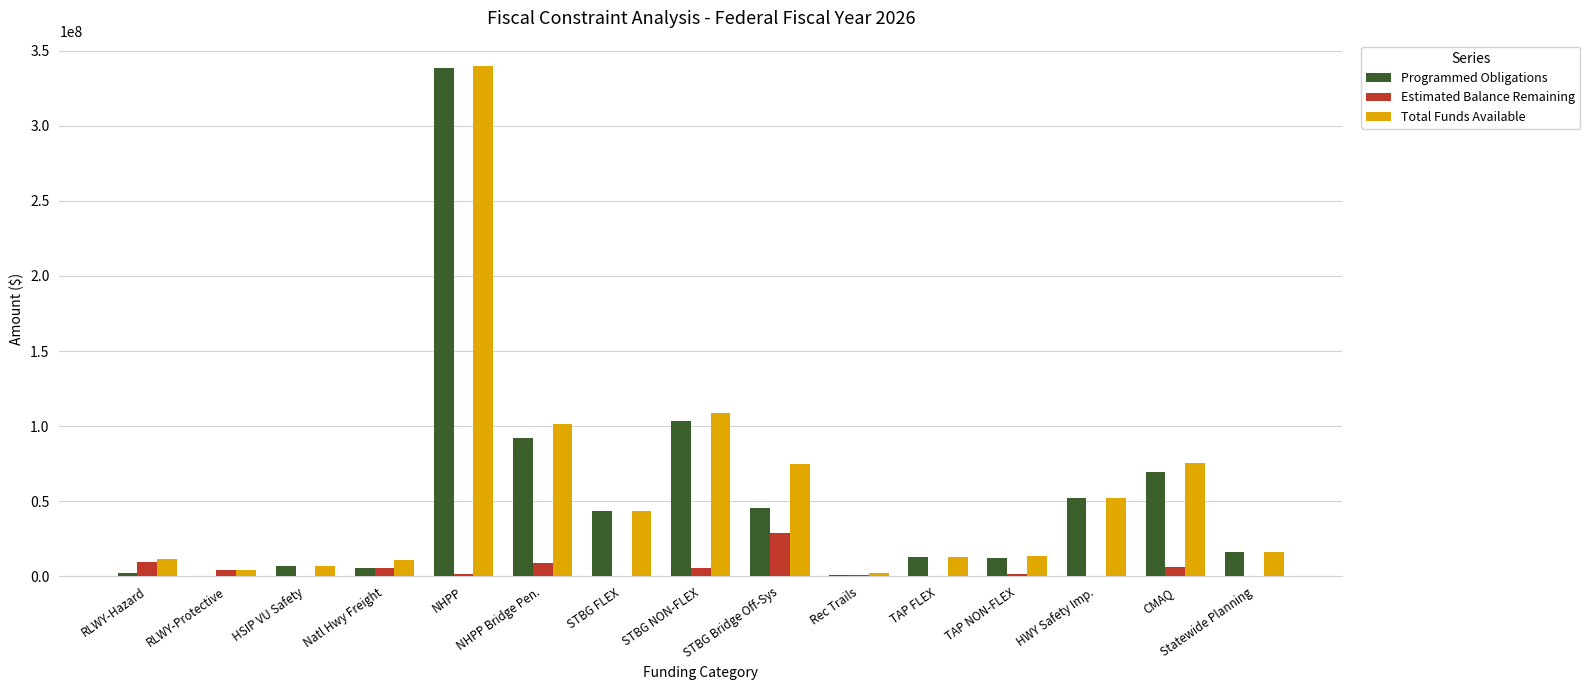

What is the maximum value for Estimated Balance Remaining?

29106804